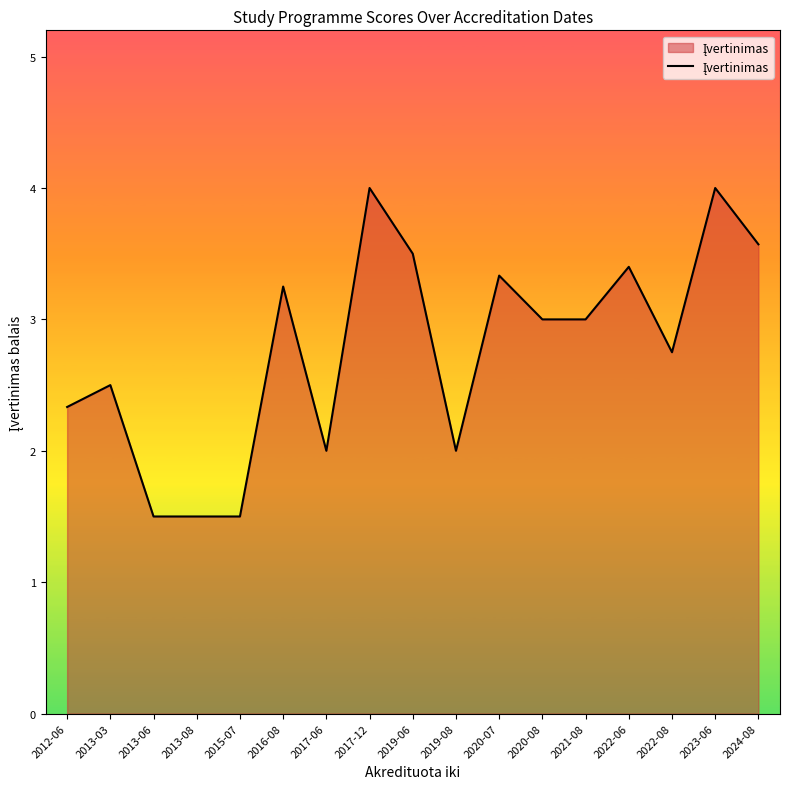

The value at 2012-06 is 2.3. True or false?

True